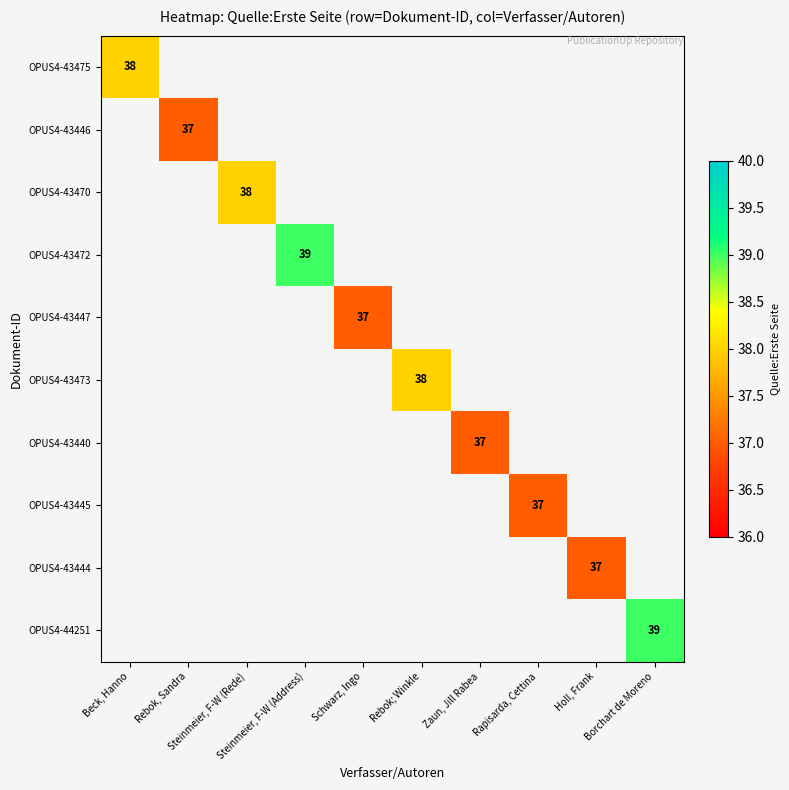

How many distinct data groups are displayed?

10